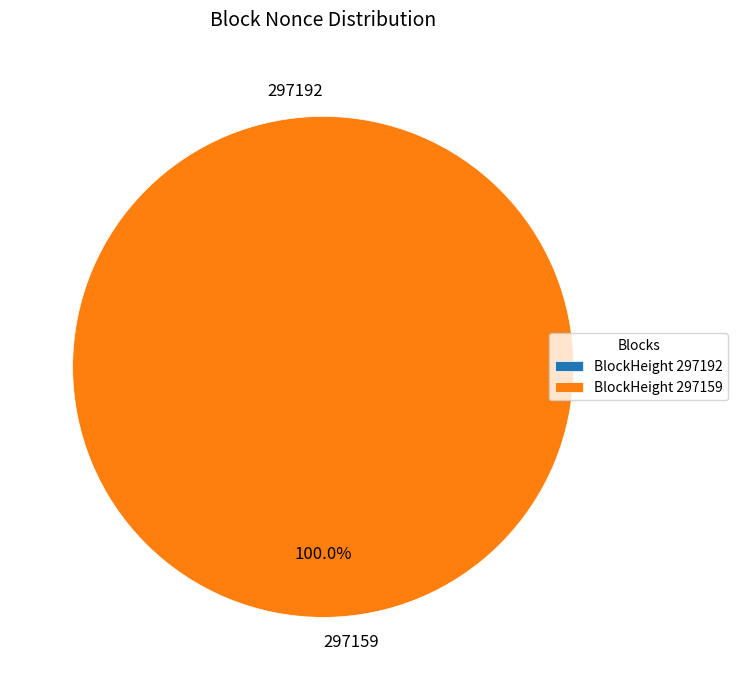

Does 297192 account for over 50% of the chart?

No